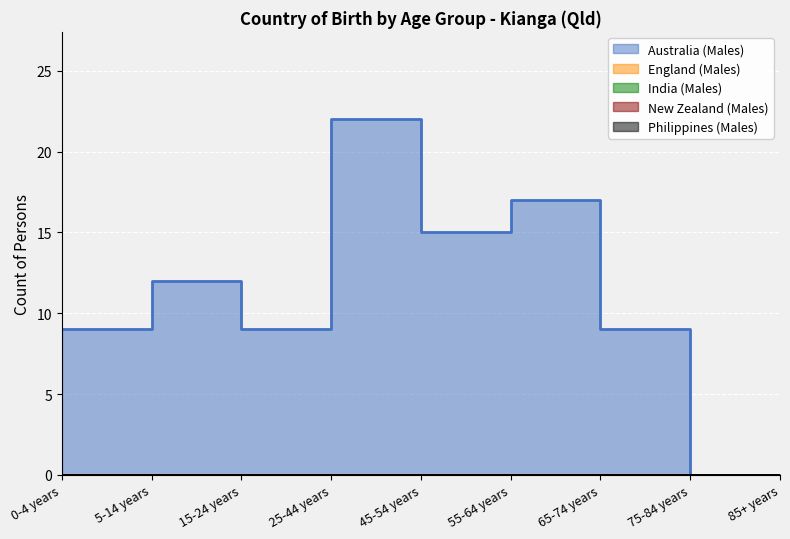

Which category has the highest value in the New Zealand (Males) series?

0-4 years